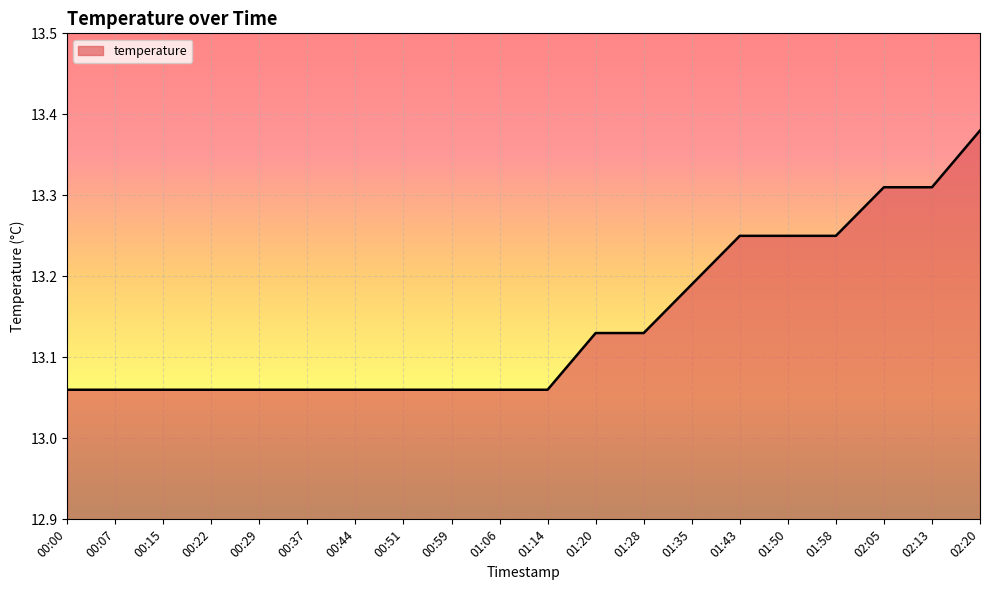

What position from the right is 00:37?

15